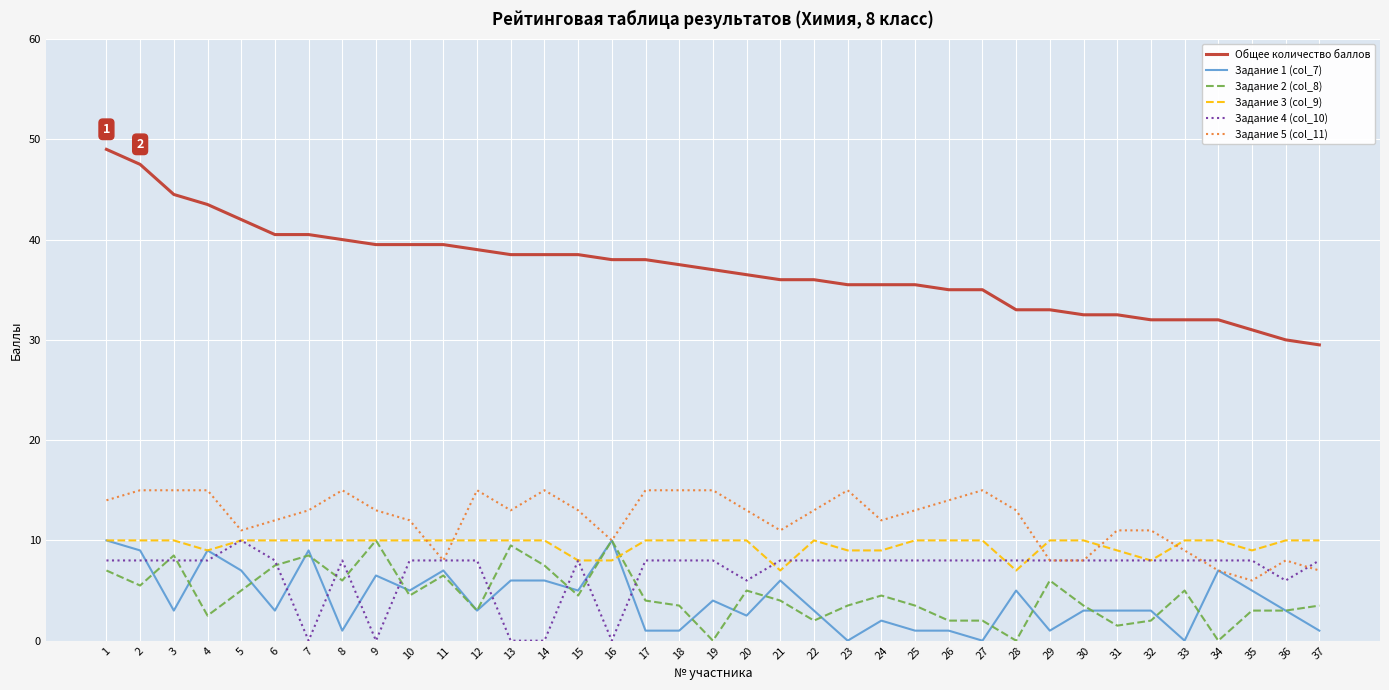

True or false: Задание 2 (col_8) and Общее количество баллов intersect in this chart.

False